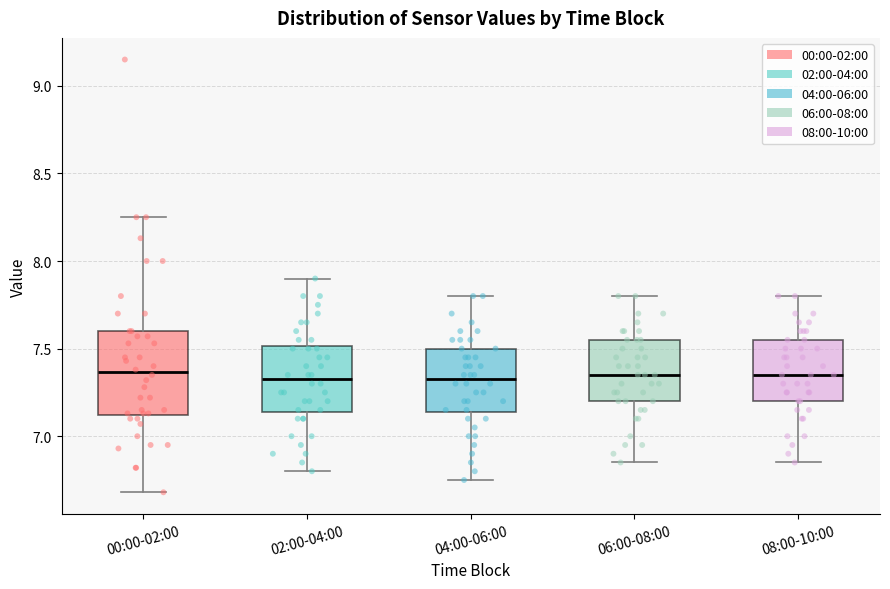

Comparing the boxes themselves (not the whiskers), which one is the tallest?

00:00-02:00